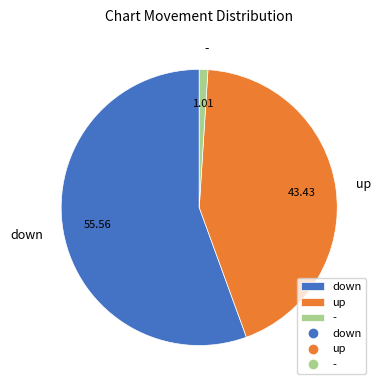

Is the sum of down and - greater than half?

Yes